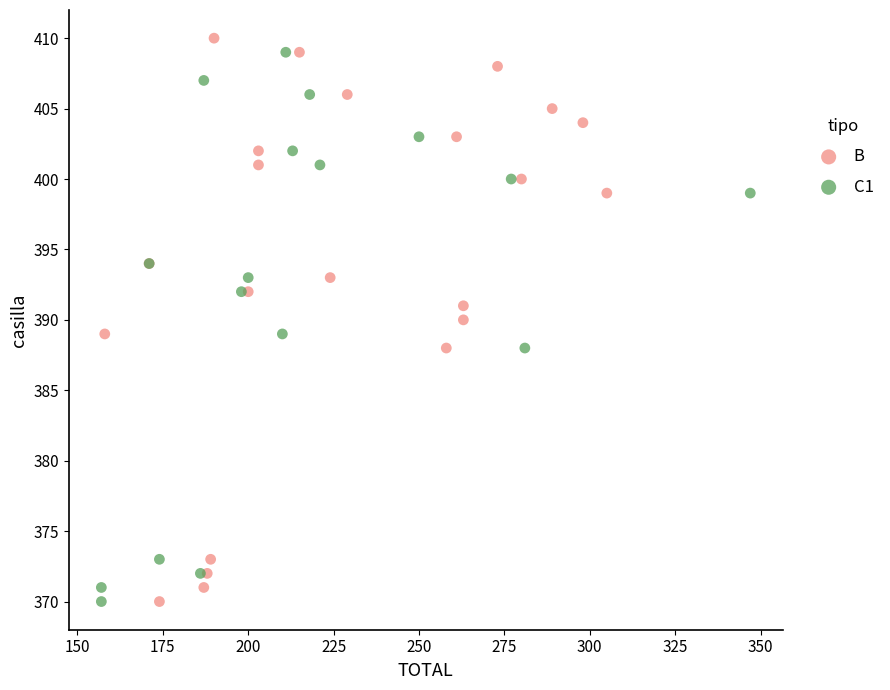

What are all the series names shown in the legend?

B, C1